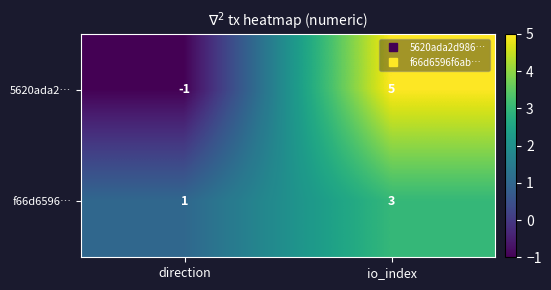

What is the highest value of the f66d6596… series?

3